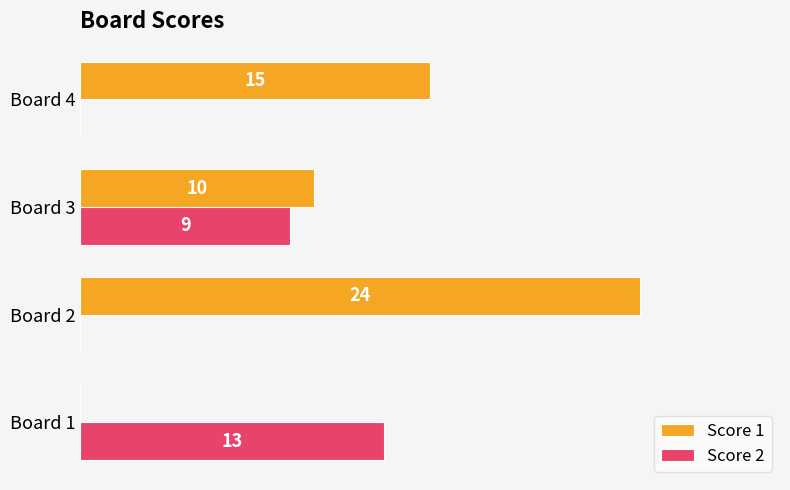

At which label does Score 1 reach its peak?

Board 2